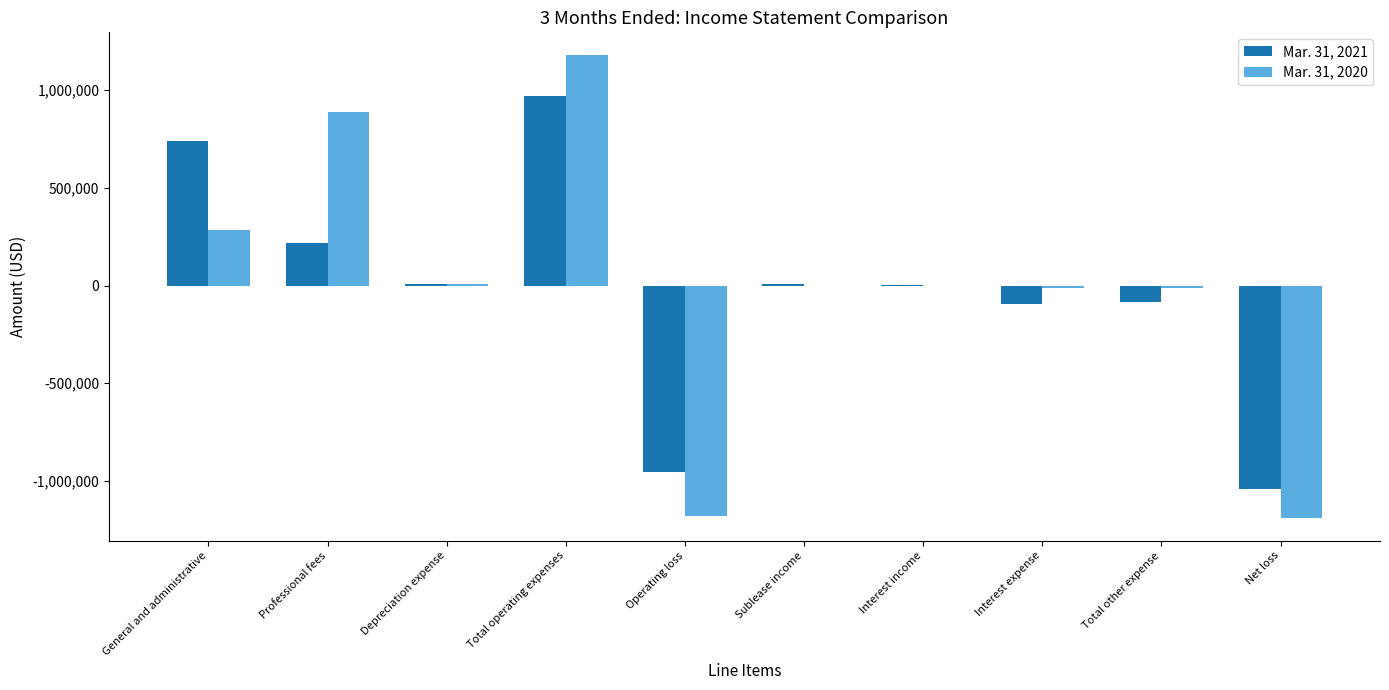

What is the sum of all Mar. 31, 2020 values?

-31527